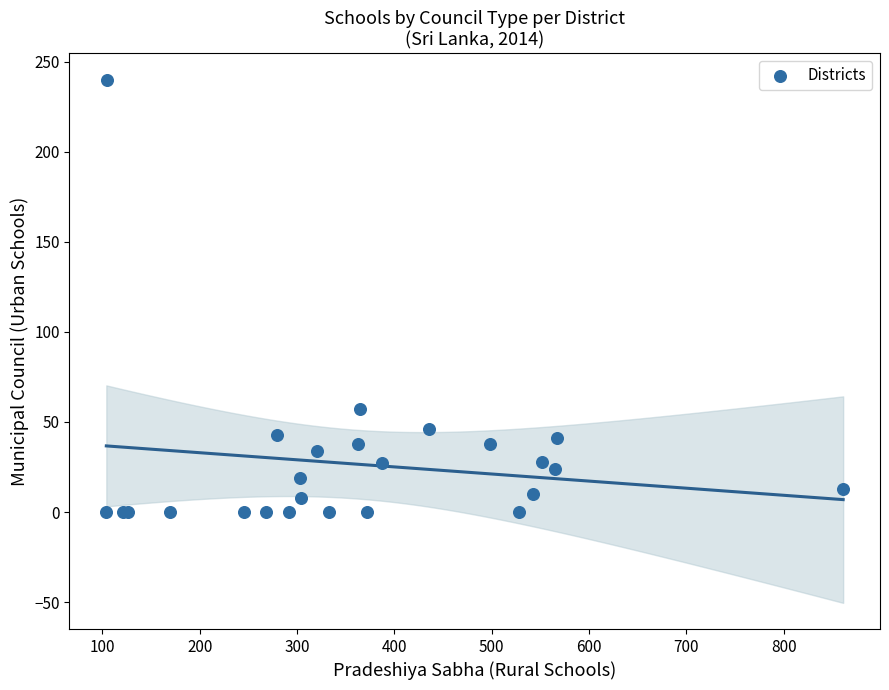

What Y value in the scatter plot is closest to 120?

57